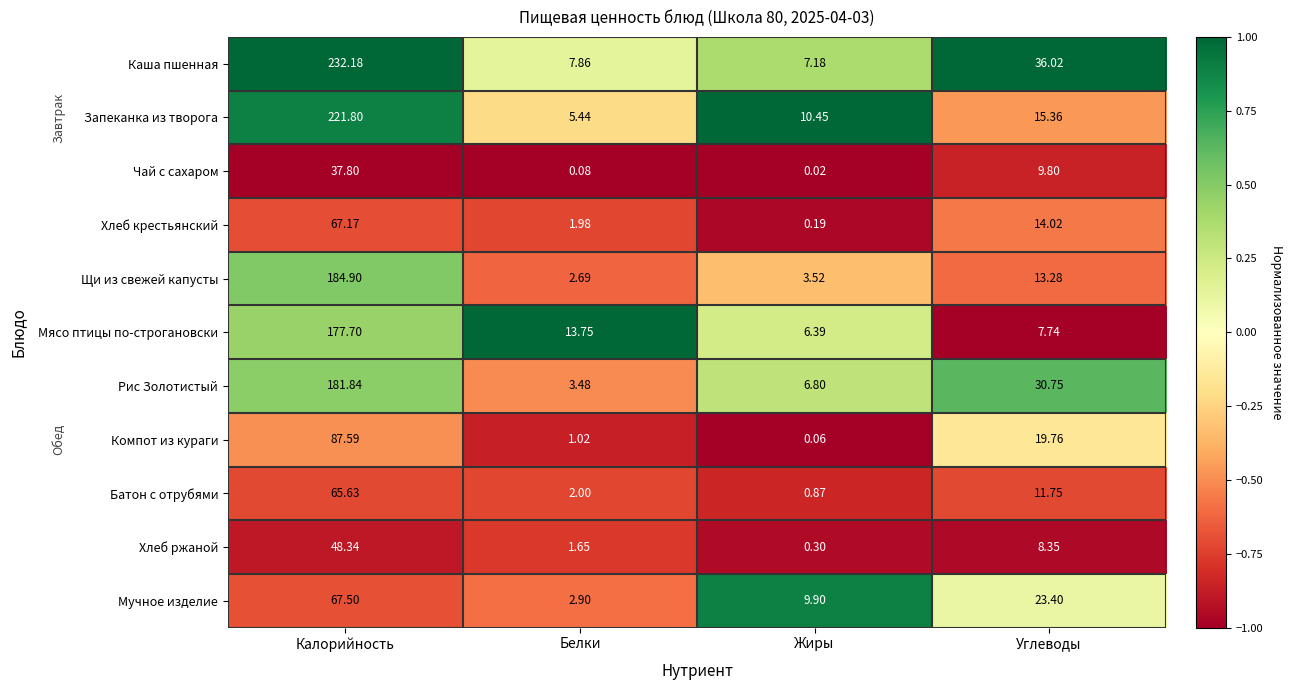

At which label is Хлеб ржаной closest to 24?

Углеводы